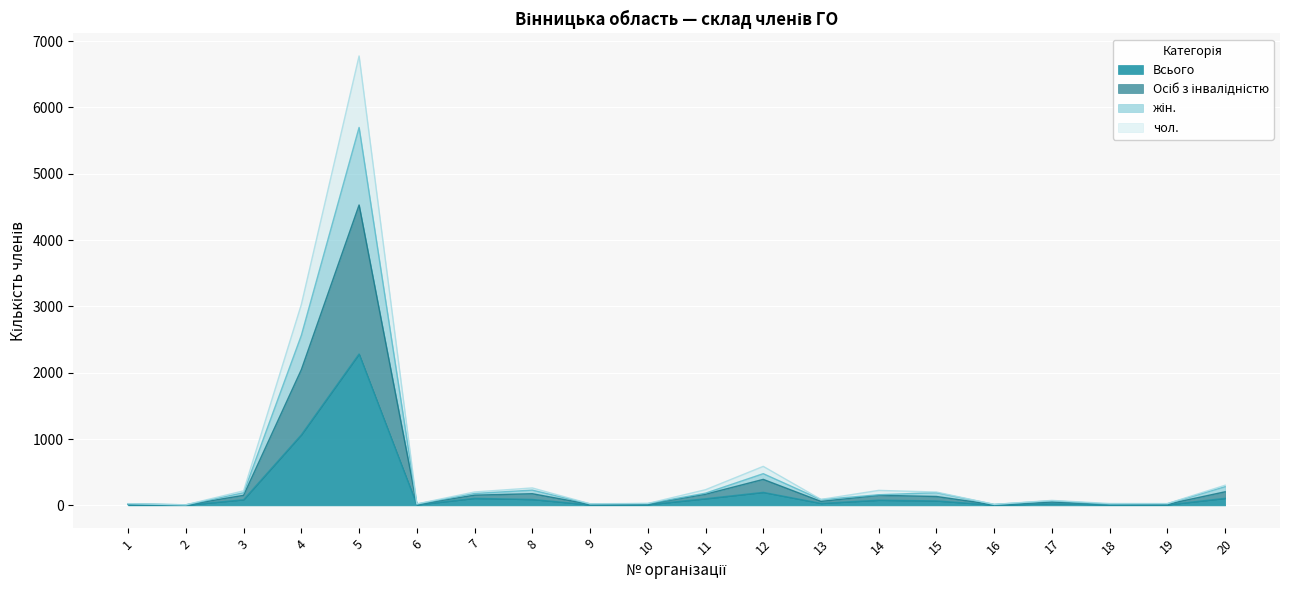

What is the total value across all series at 2?

26